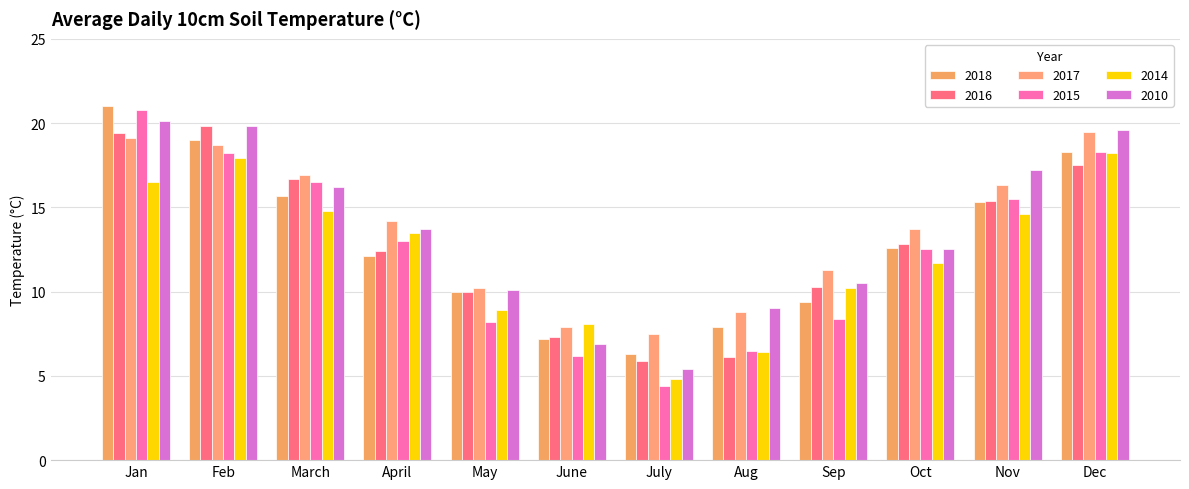

How many data points in 2010 are less than 13?

6